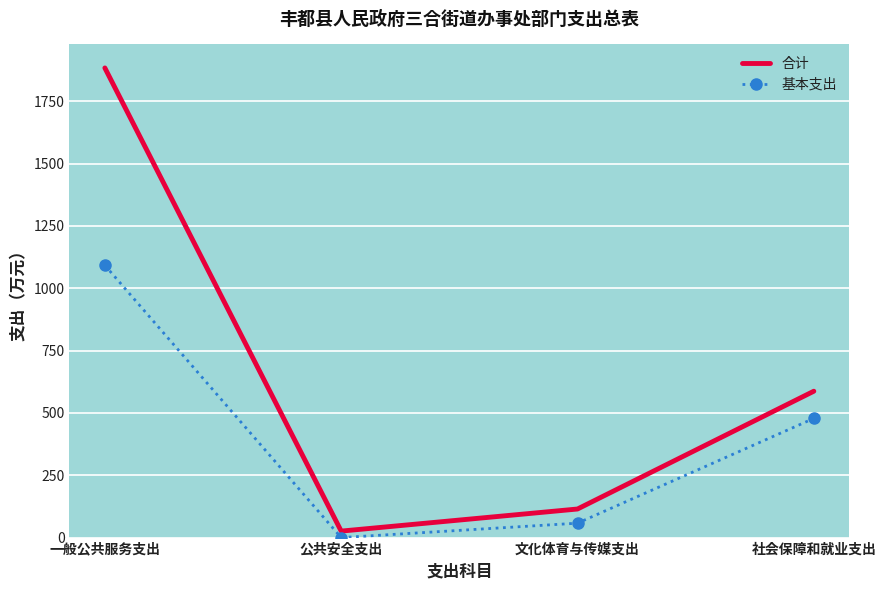

True or false: 基本支出 and 合计 intersect in this chart.

False